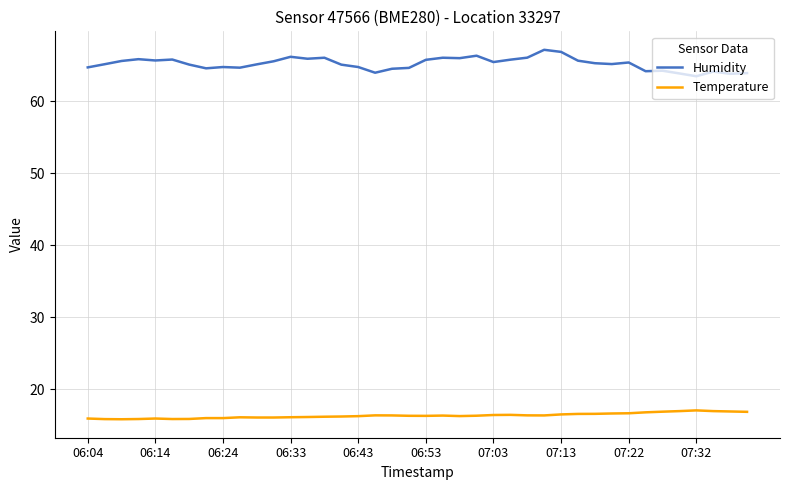

Rank the series by their average value, from lowest to highest.

Temperature, Humidity